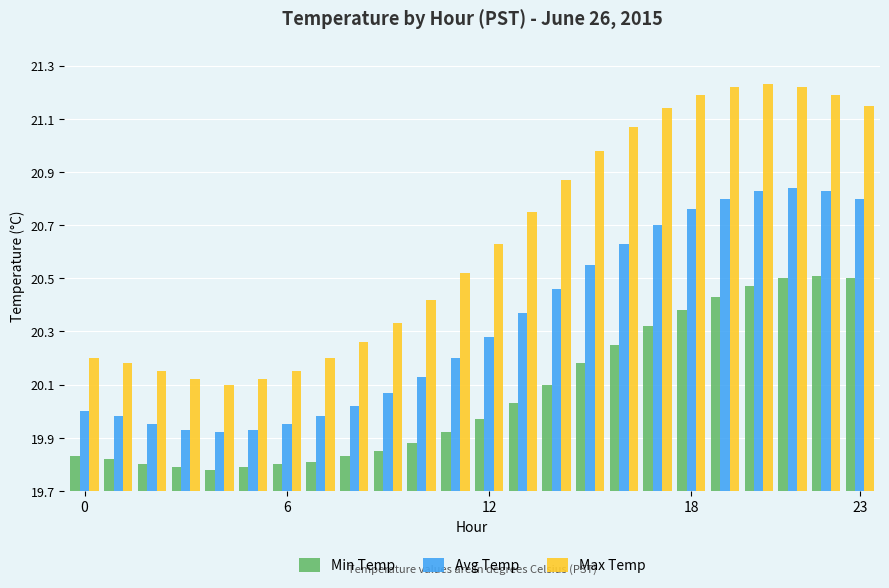

Rank the series by their maximum value, from highest to lowest.

Max Temp, Avg Temp, Min Temp